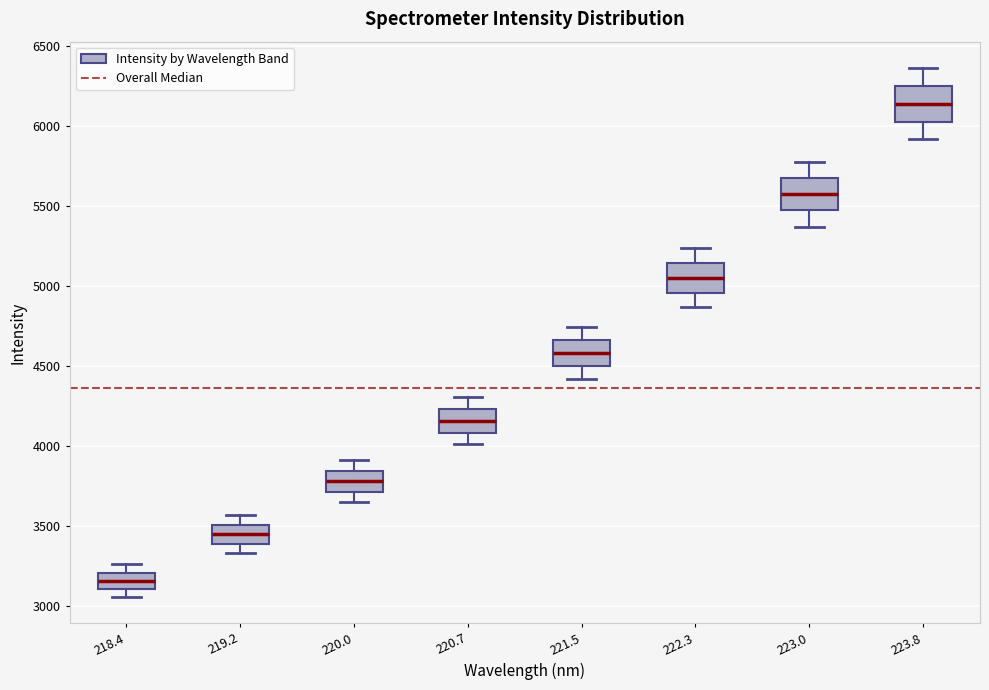

Reading left to right, transcribe this box plot: for each box, give where its median line is, the range the box spans, and where its two whiskers end, as read against the y-axis. The values are not printed on the chart, so give them approximately, as read against the axis.

218.4: median 3150, box 3100 to 3200, whiskers 3050 to 3250
219.2: median 3450, box 3400 to 3500, whiskers 3350 to 3550
220.0: median 3800, box 3700 to 3850, whiskers 3650 to 3900
220.7: median 4150, box 4100 to 4250, whiskers 4000 to 4300
221.5: median 4600, box 4500 to 4650, whiskers 4400 to 4750
222.3: median 5050, box 4950 to 5150, whiskers 4850 to 5250
223.0: median 5550, box 5450 to 5700, whiskers 5350 to 5750
223.8: median 6150, box 6050 to 6250, whiskers 5900 to 6350